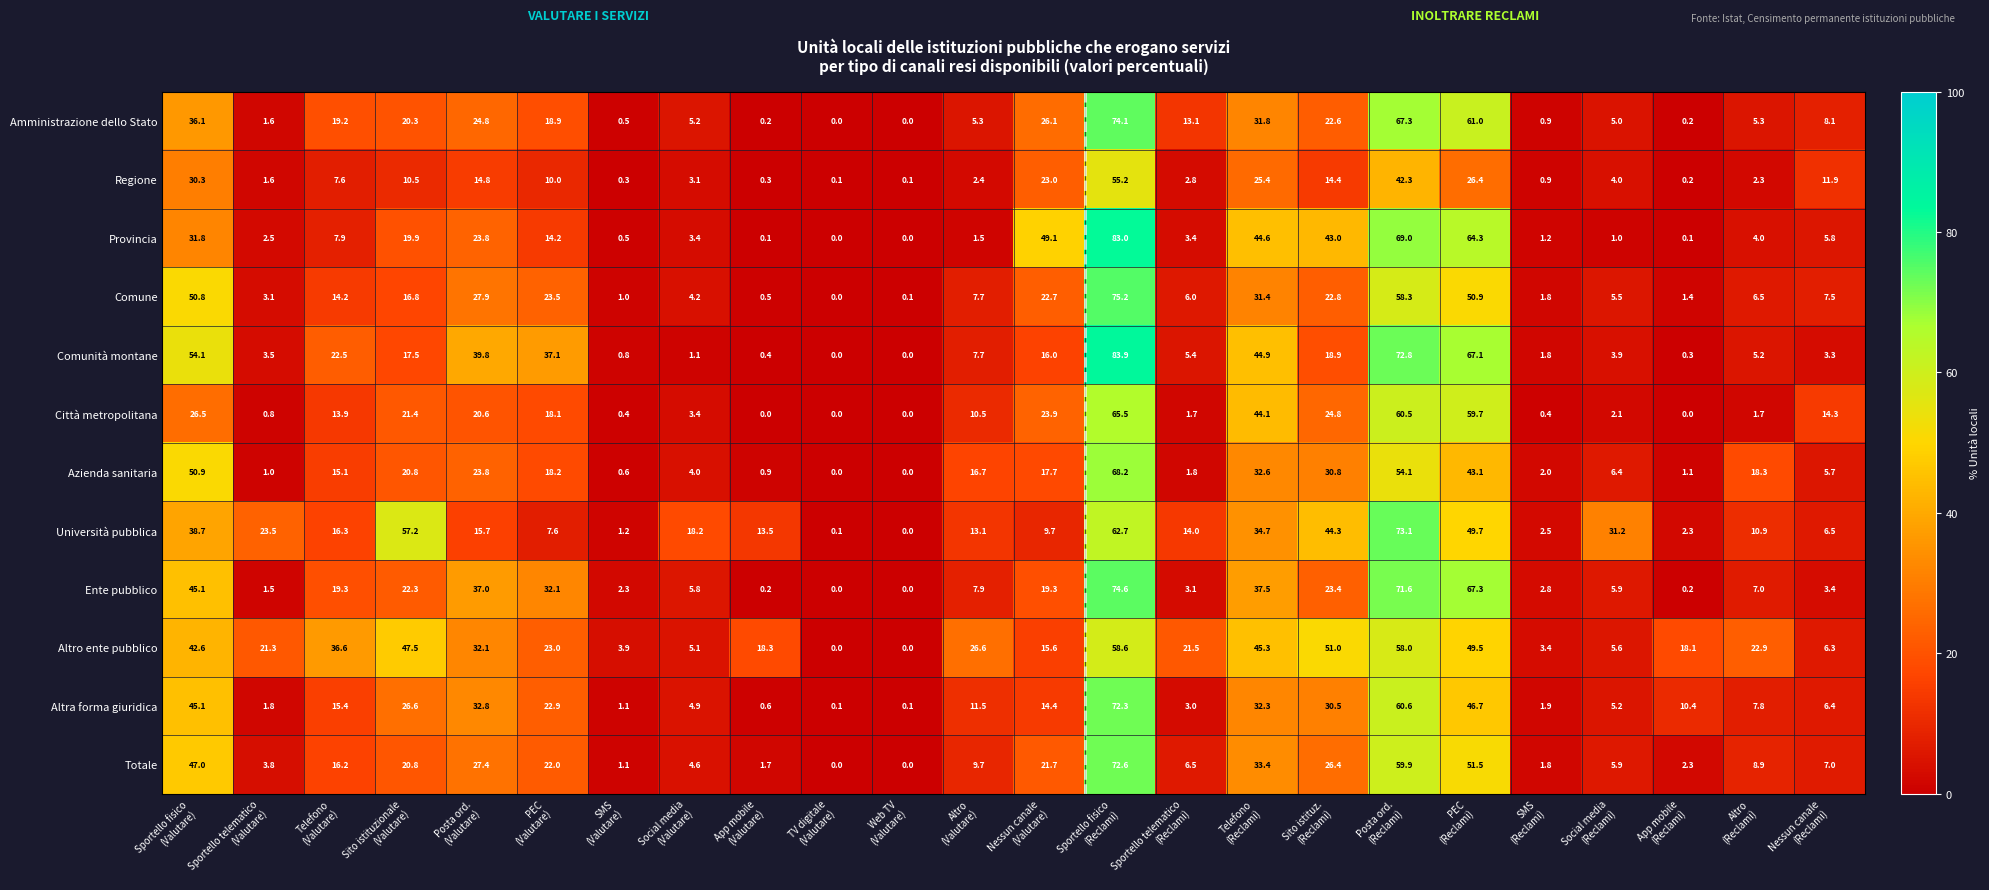

Which series has the largest total across all categories?

Altro ente pubblico